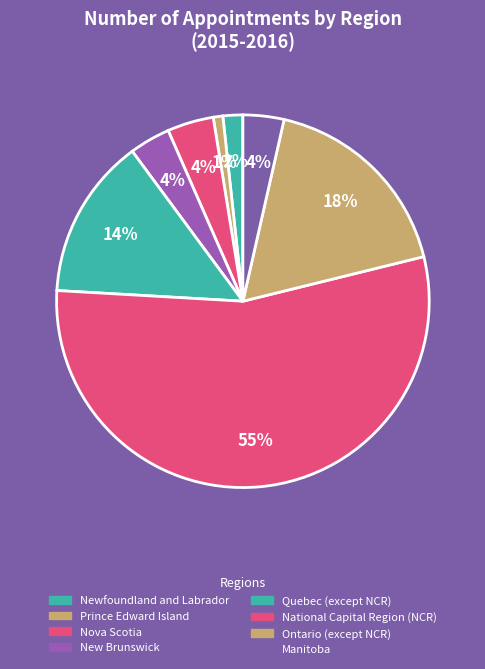

To the nearest percent, what is the difference between the largest and smallest slice percentages?

54%